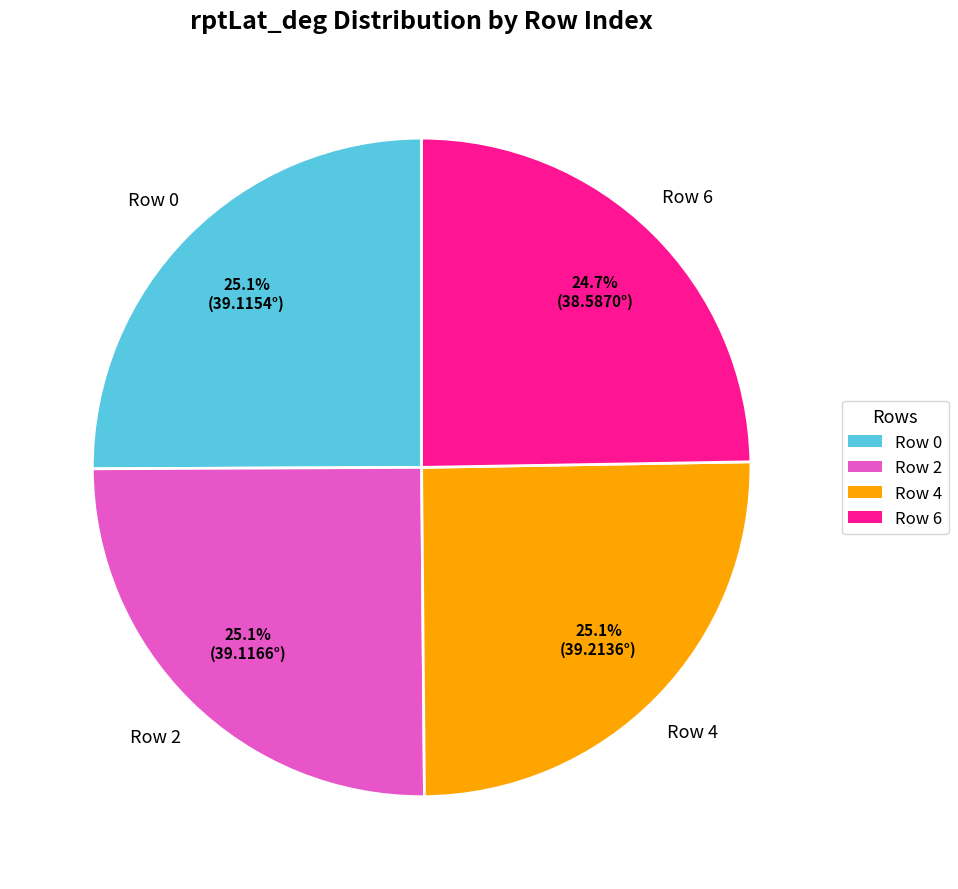

What is the ratio of the value at Row 4 to the value at Row 2?

1.0